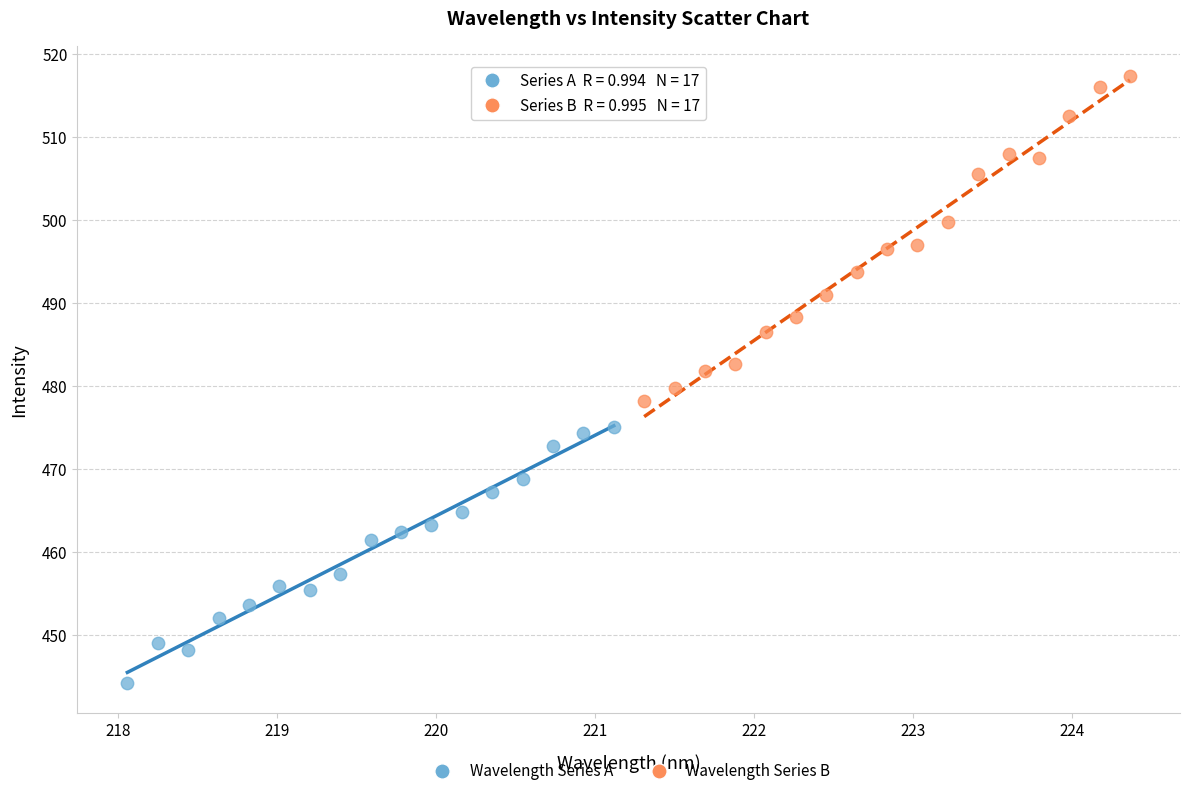

Which series has the widest spread of Y values?

Wavelength Series B